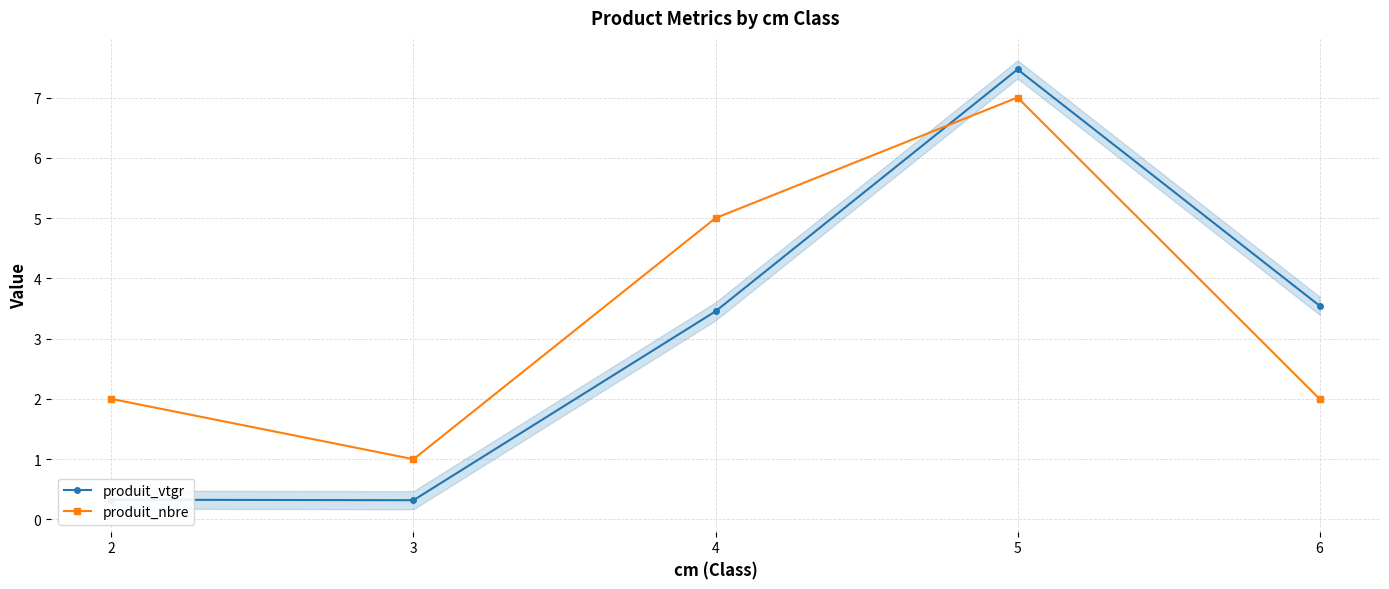

What is the difference between the highest and lowest values at 2?

1.7